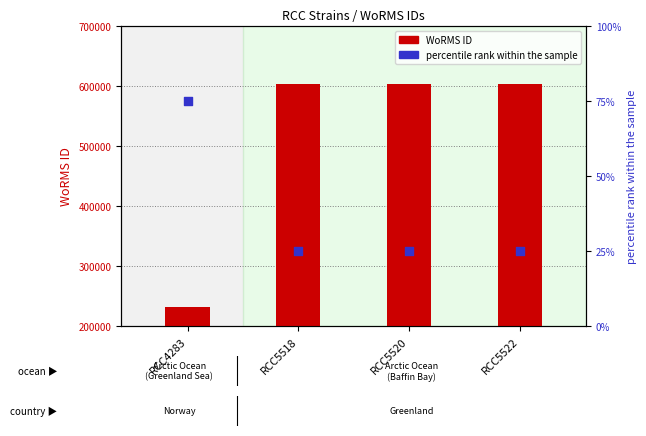

Which series has the largest Y range (max minus min)?

WoRMS ID